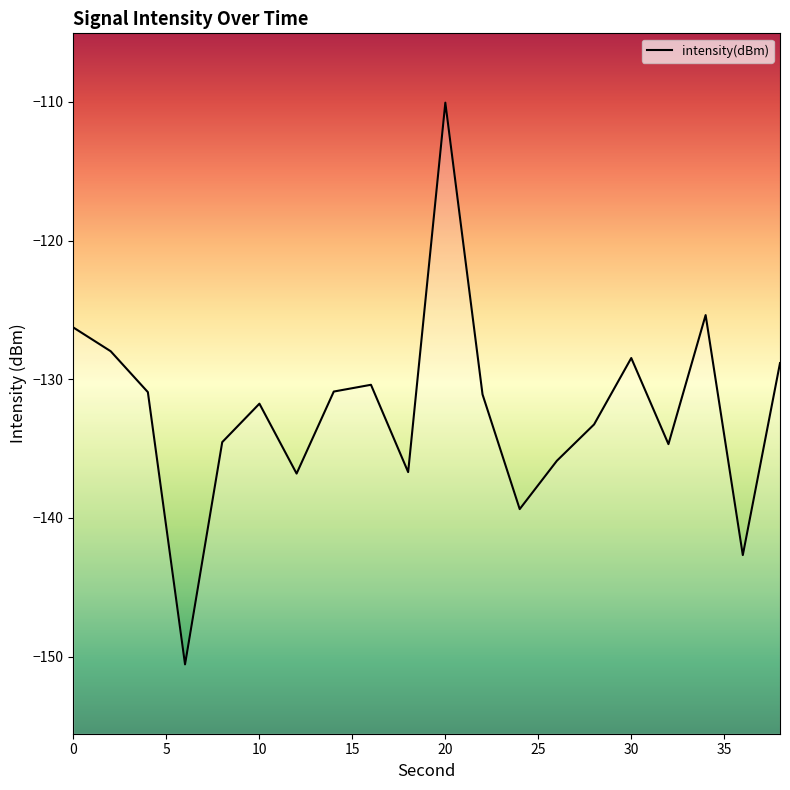

What is the greatest value displayed?

-110.1